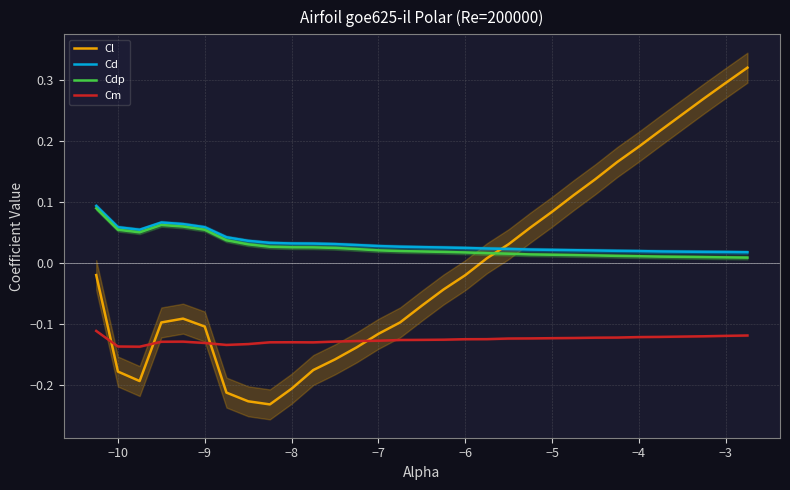

How many categories are shown in the chart?

30